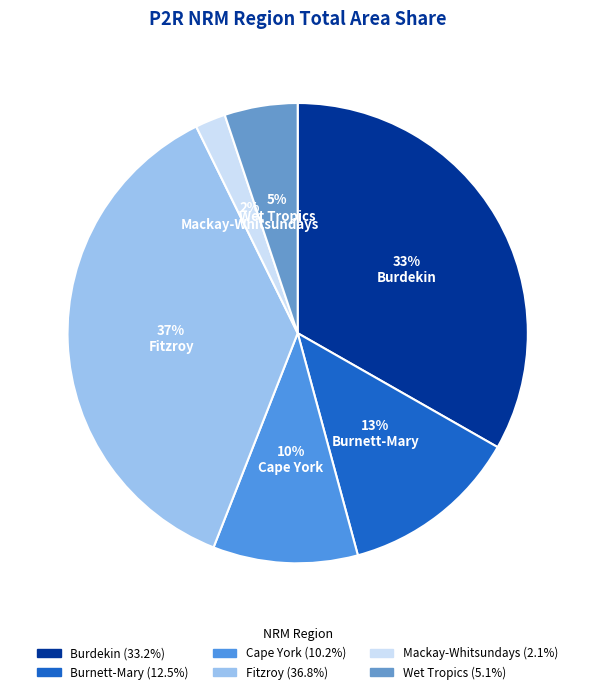

To the nearest percent, what is the average slice percentage?

17%